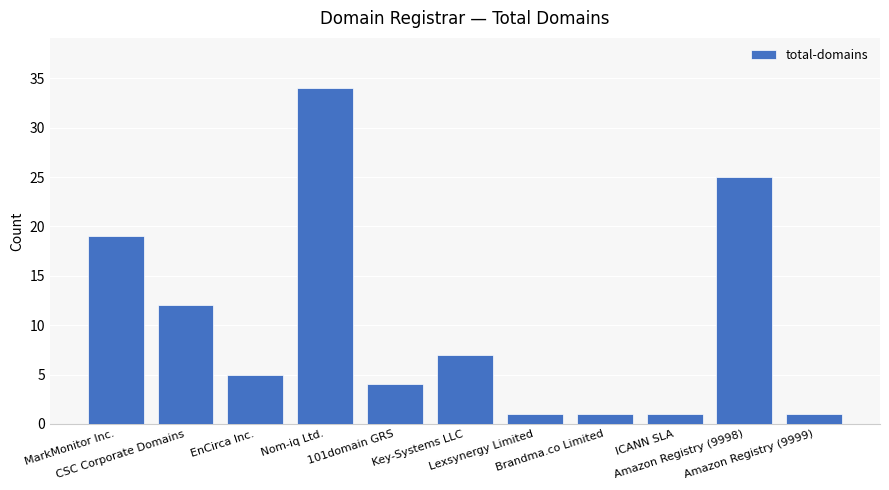

Between MarkMonitor Inc. and Brandma.co Limited, which is larger?

MarkMonitor Inc.